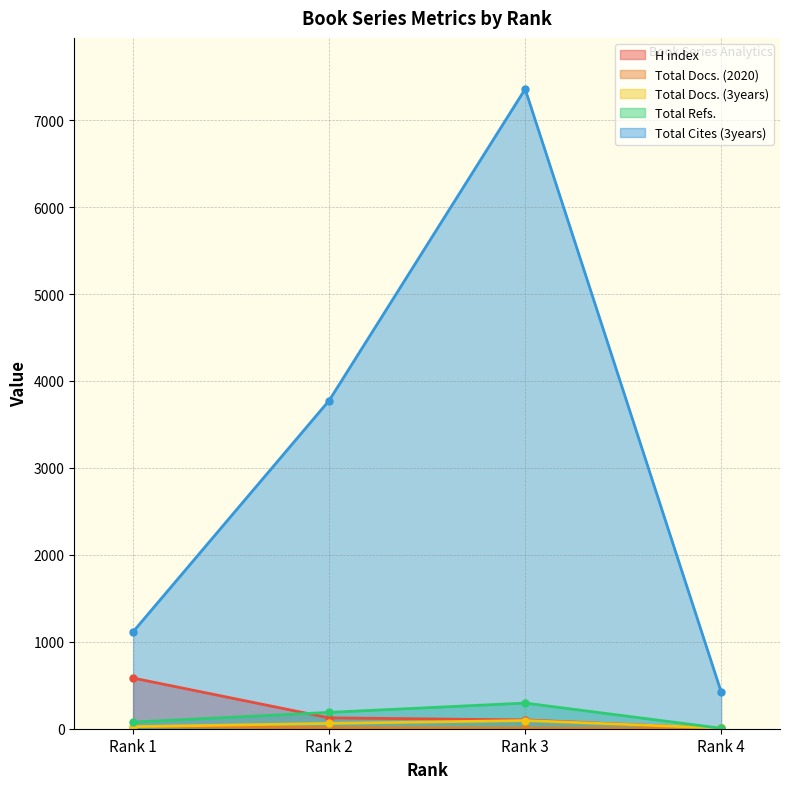

The value of H index at Rank 2 is 125. True or false?

True